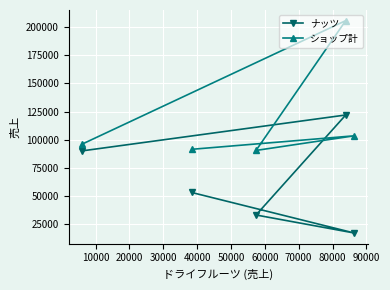

Rank the series by their average value, from lowest to highest.

ナッツ, ショップ計